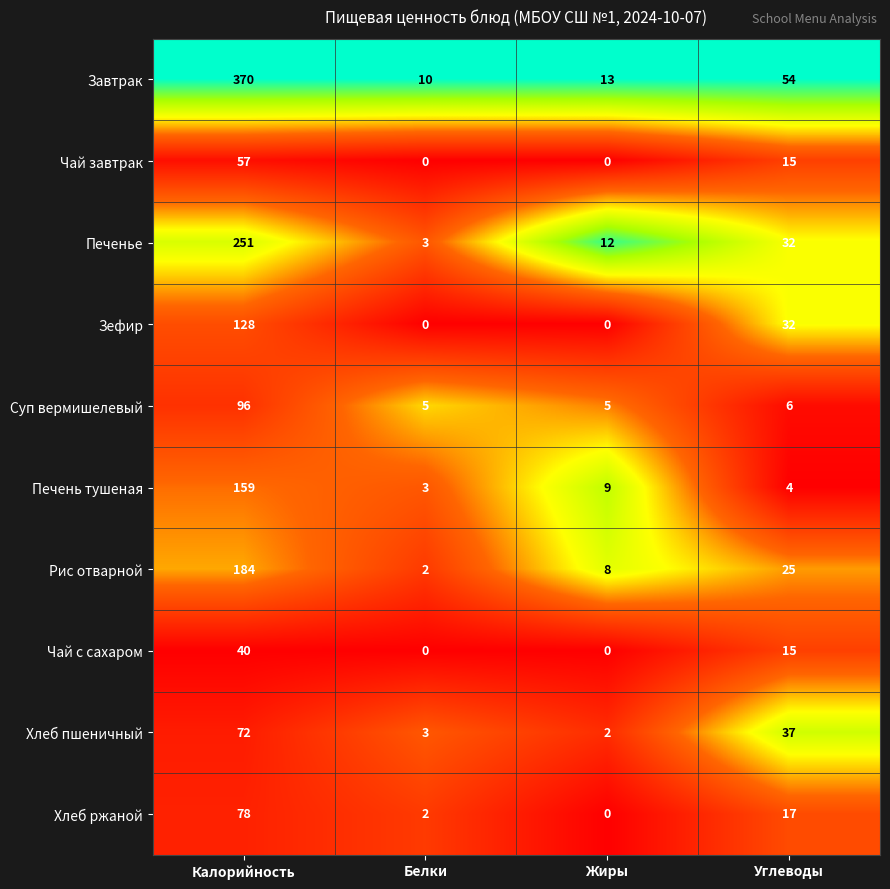

Read the Завтрак value at Жиры, to the nearest 5.

15